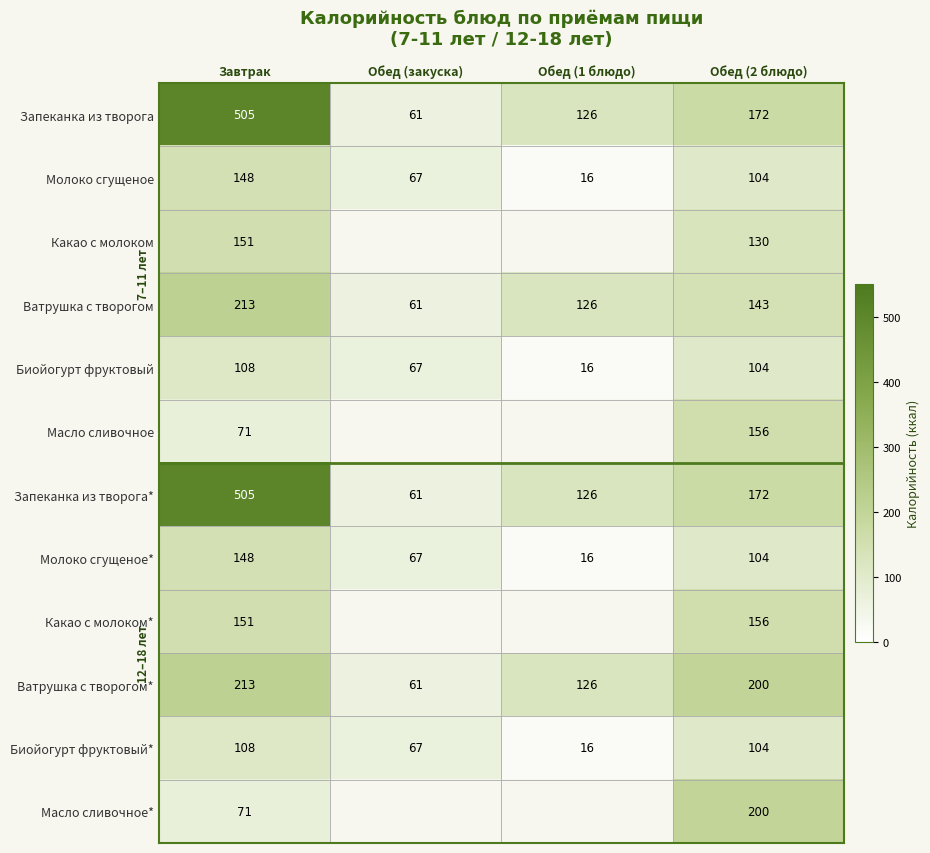

How many distinct data groups are displayed?

12